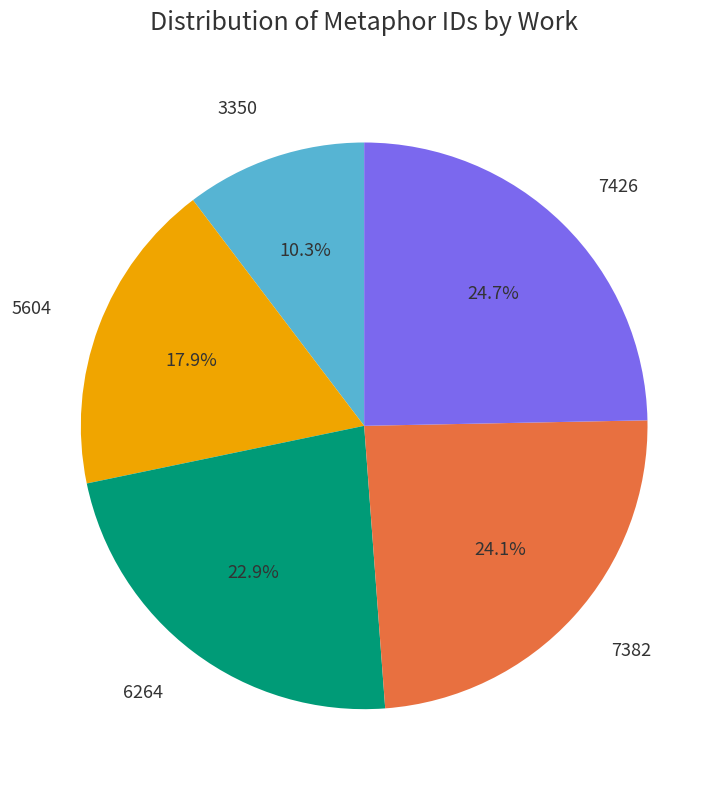

Is there any slice that represents more than half of the pie?

No